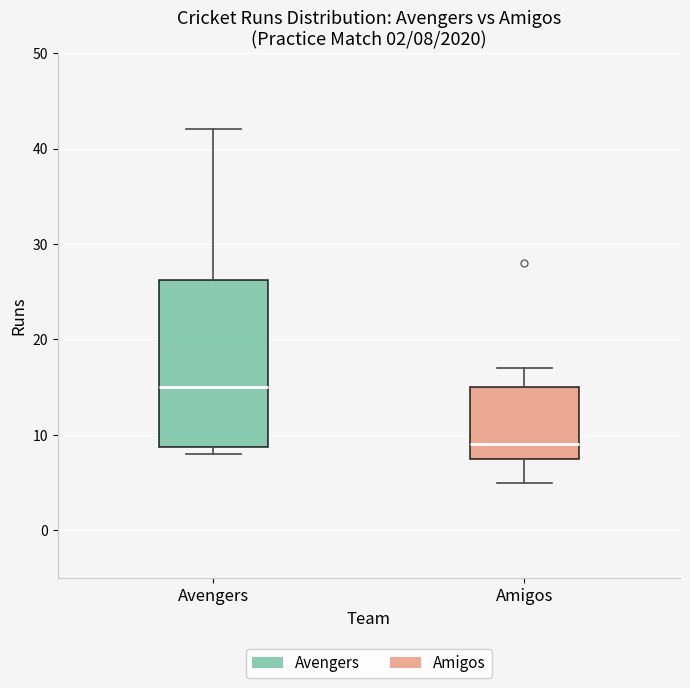

Which box's median line is the highest?

Avengers